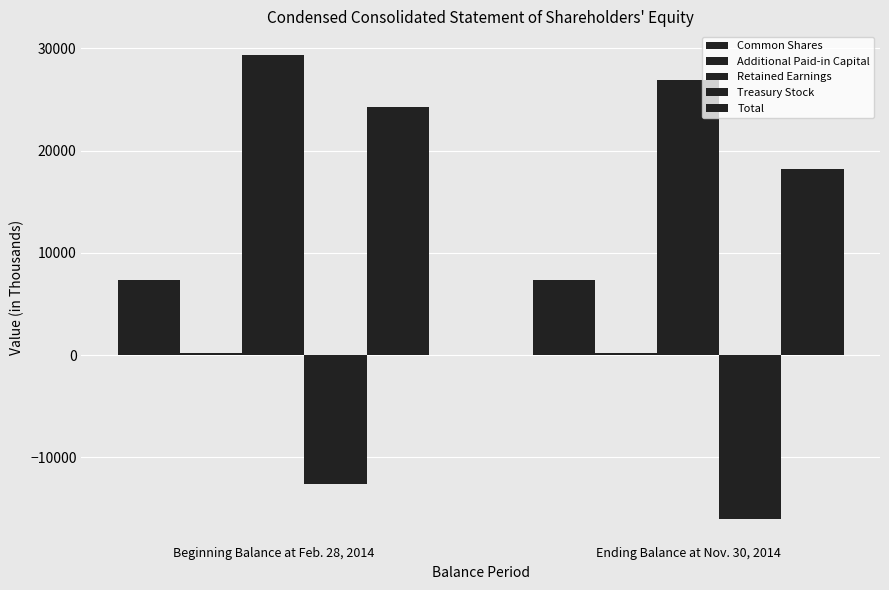

List the series in order of their overall mean, highest first.

Retained Earnings, Total, Common Shares, Additional Paid-in Capital, Treasury Stock